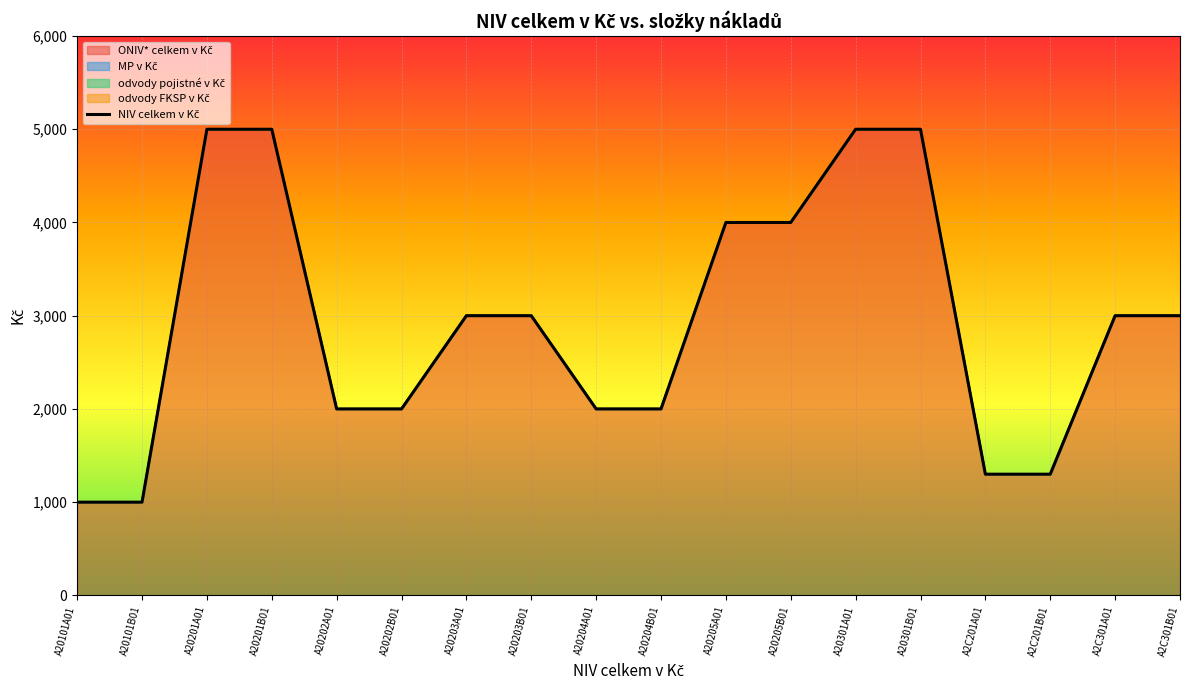

Approximately how many times larger is the value at A2C301B01 compared to A20201A01?

0.6